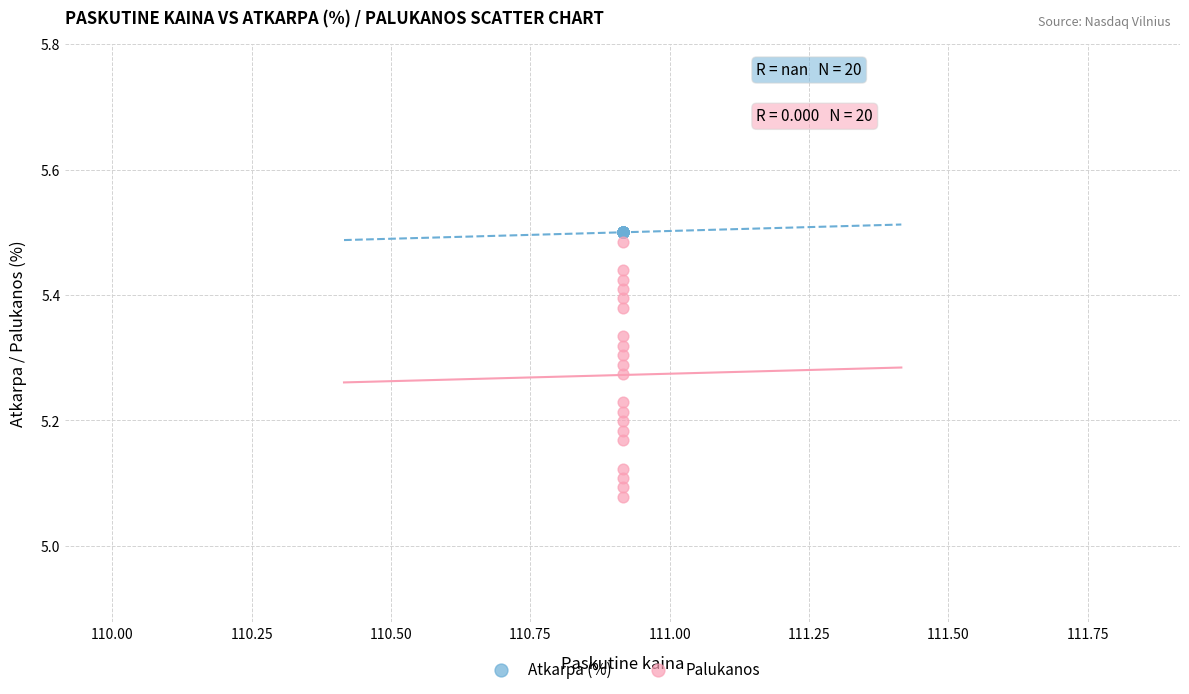

Which series reaches the maximum Y coordinate?

Atkarpa (%)